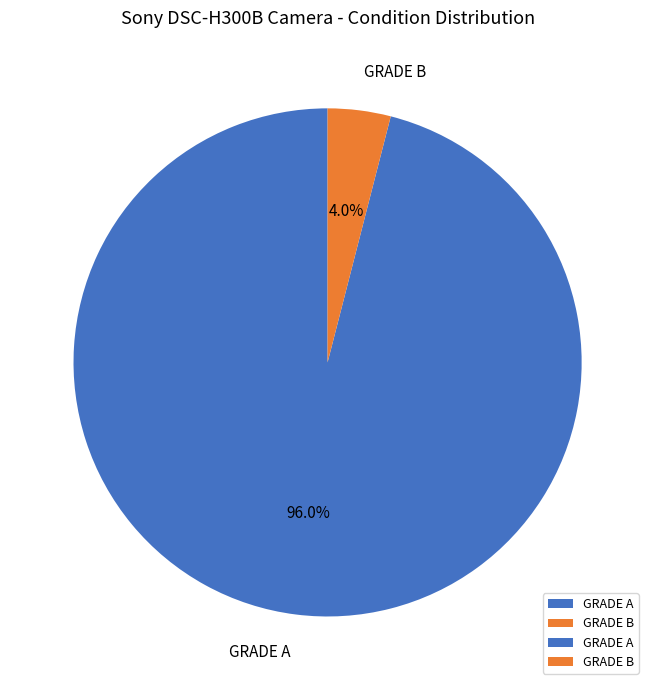

Is there a majority slice in this chart?

Yes